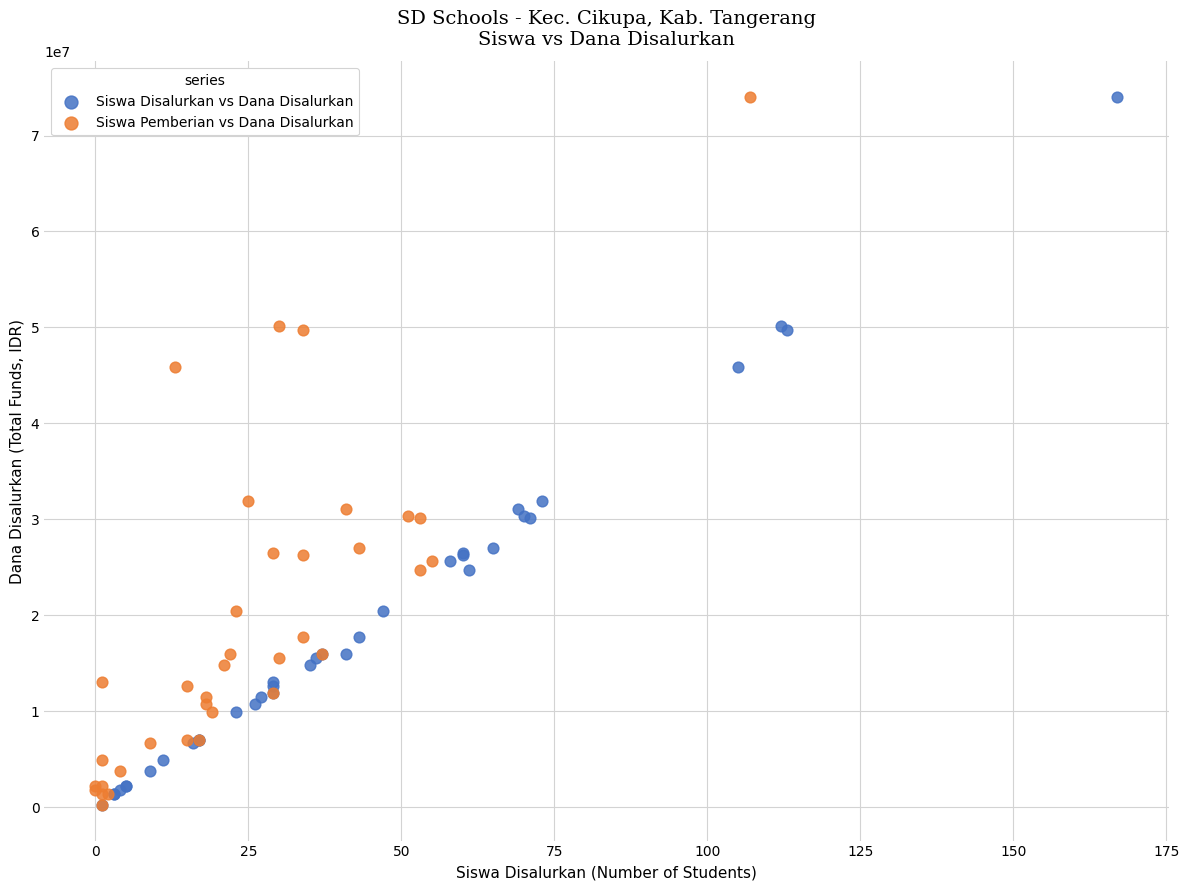

What are all the series names shown in the legend?

Siswa Disalurkan vs Dana Disalurkan, Siswa Pemberian vs Dana Disalurkan